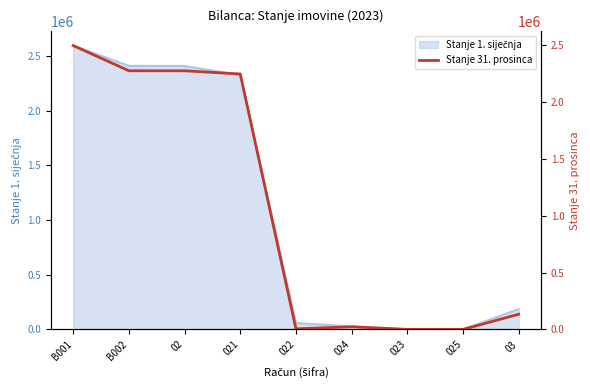

How many data points are less than 133484?

4